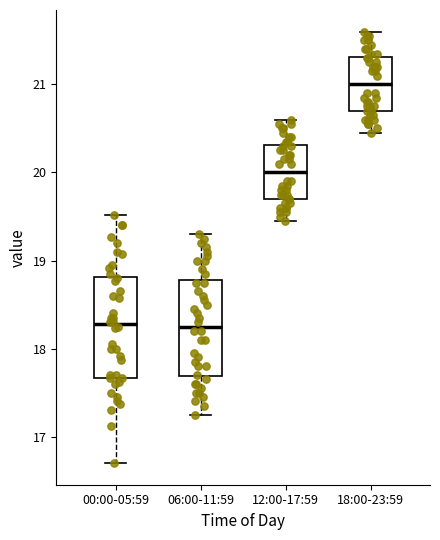

Where is the lower edge of the box for 12:00-17:59 on the y-axis? The values are not printed on the chart, so give them approximately, as read against the axis.

19.7